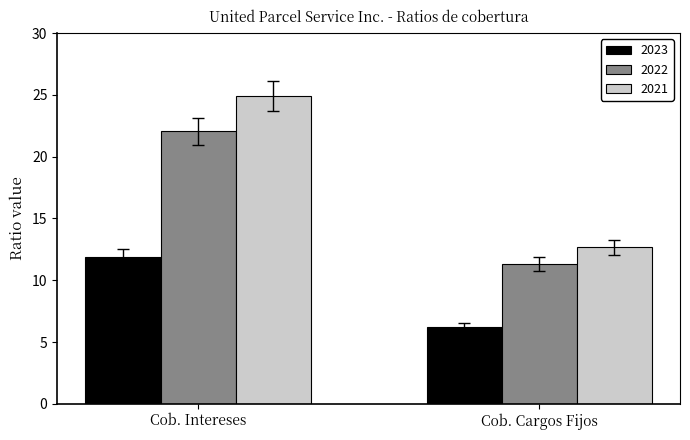

What is the sum of all 2022 values?

33.4